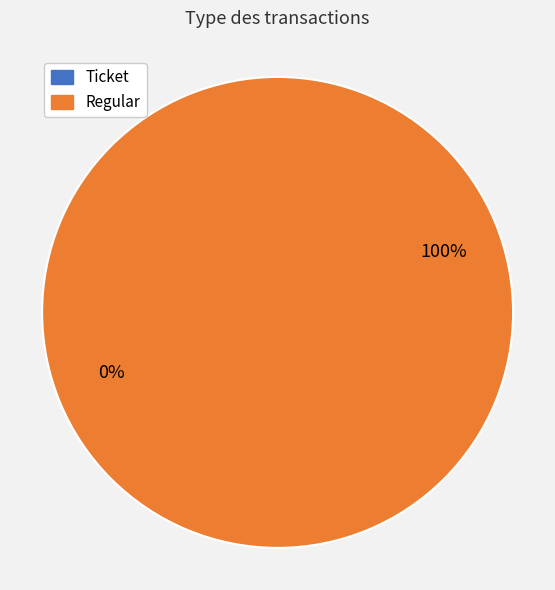

Which has a higher value, Ticket or Regular?

Regular